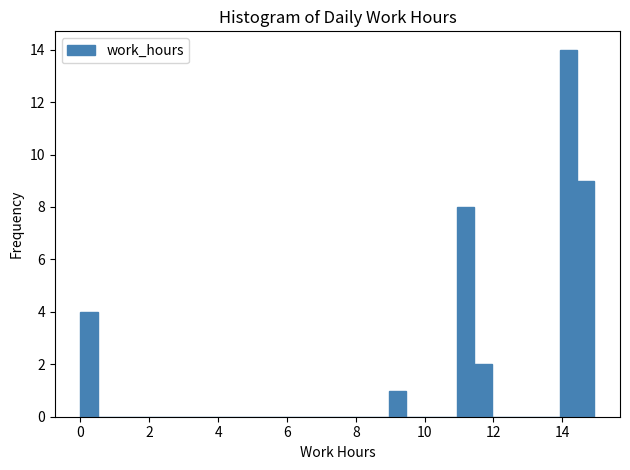

Around what value on the x-axis is the tallest bar? Give the approximate position of its centre, as read against the axis.

14.2